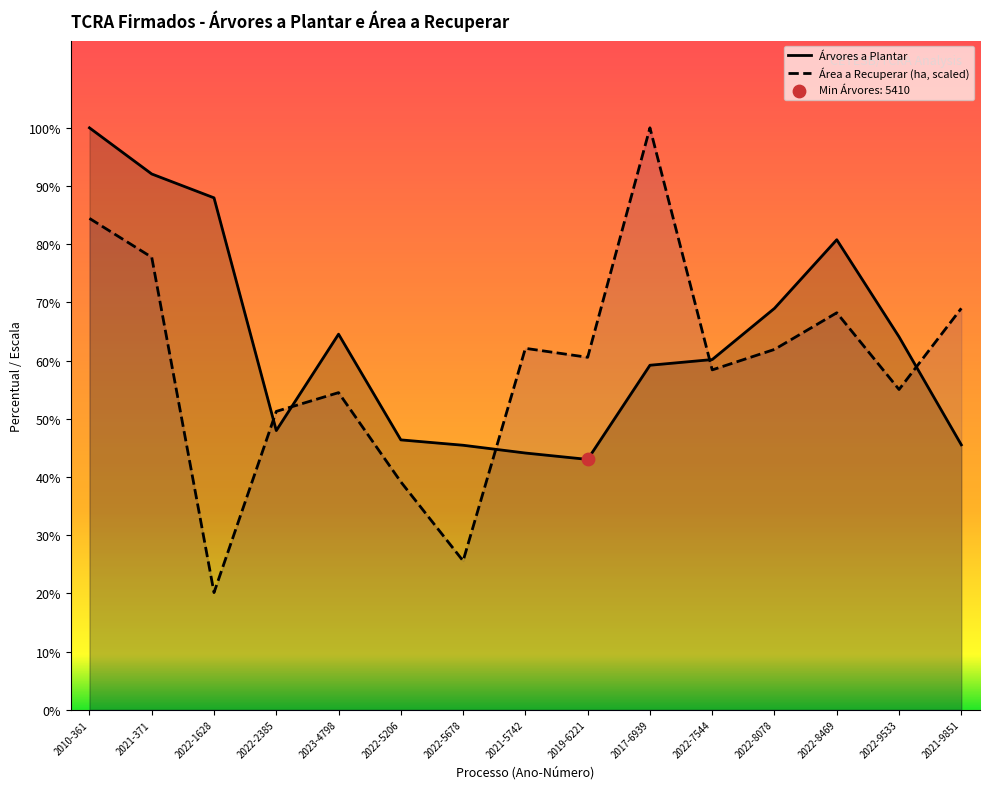

At how many categories does at least one series exceed 11982?

2